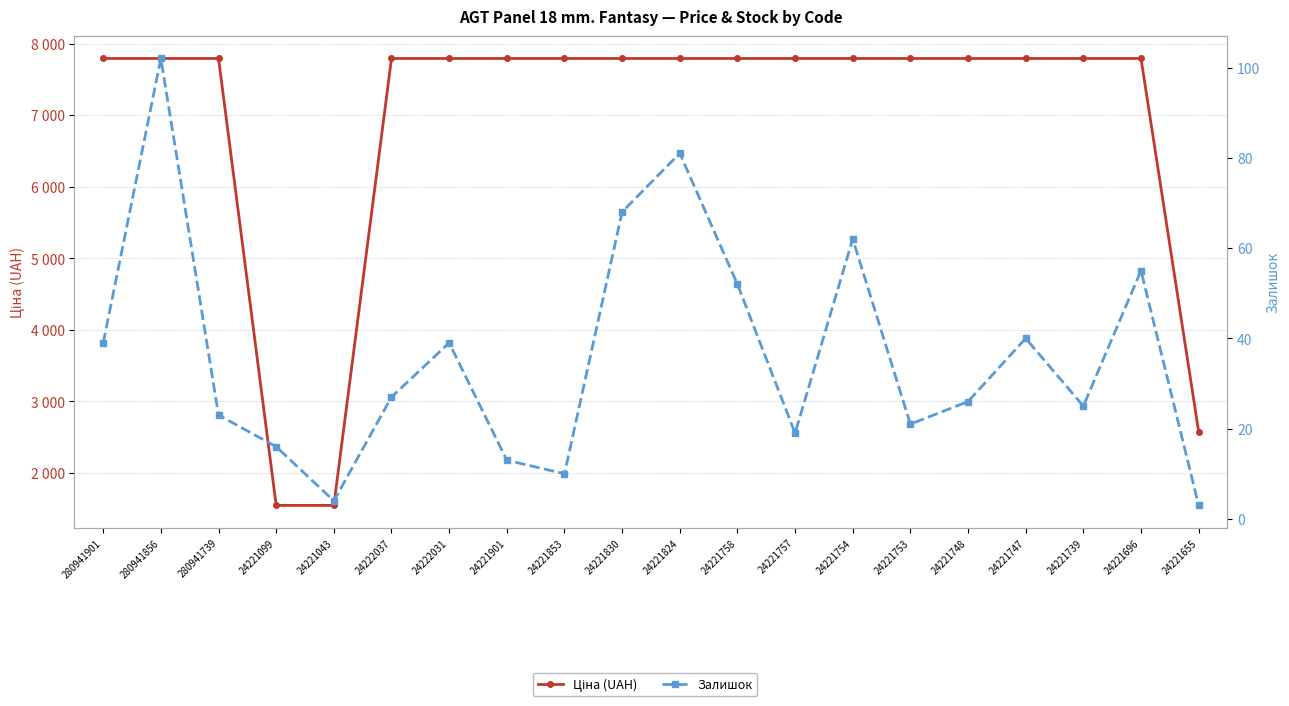

What is the value of the Залишок point at the 3rd from the left?

23.0